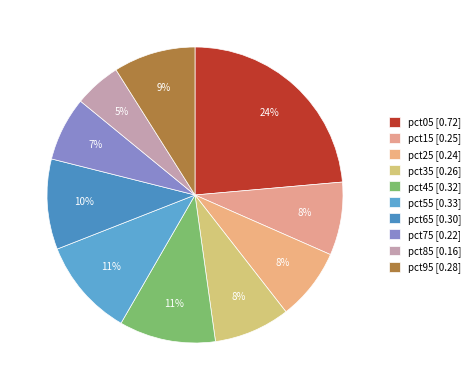

How many segments does this pie chart have?

10